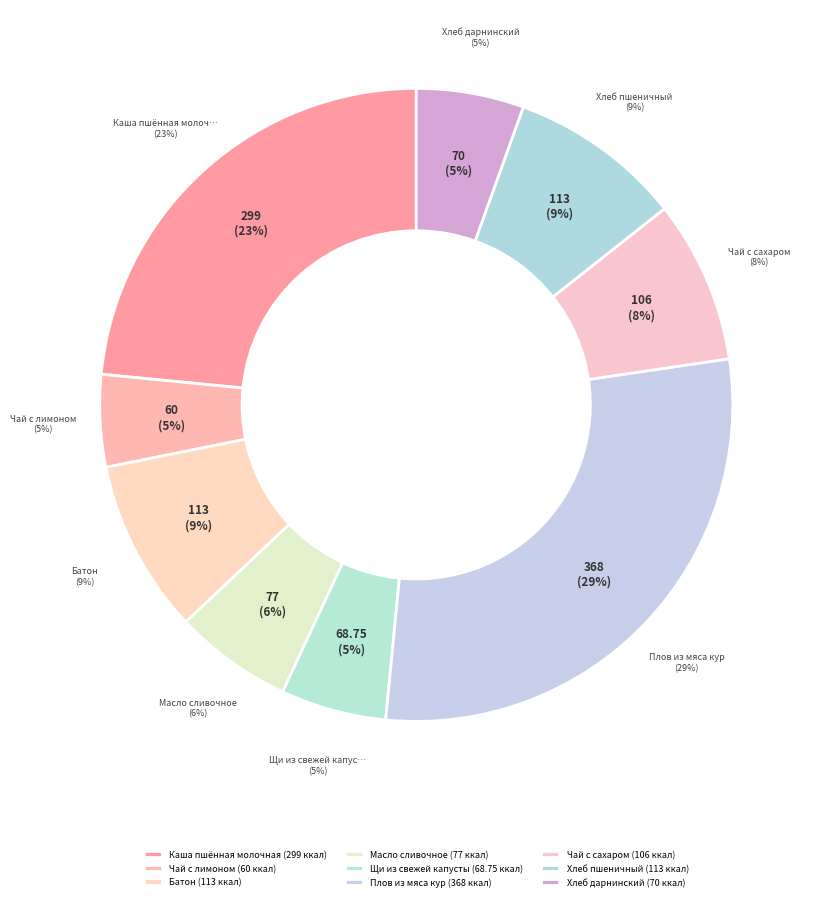

Combined, do Щи из свежей капусты and Батон account for over 50%?

No